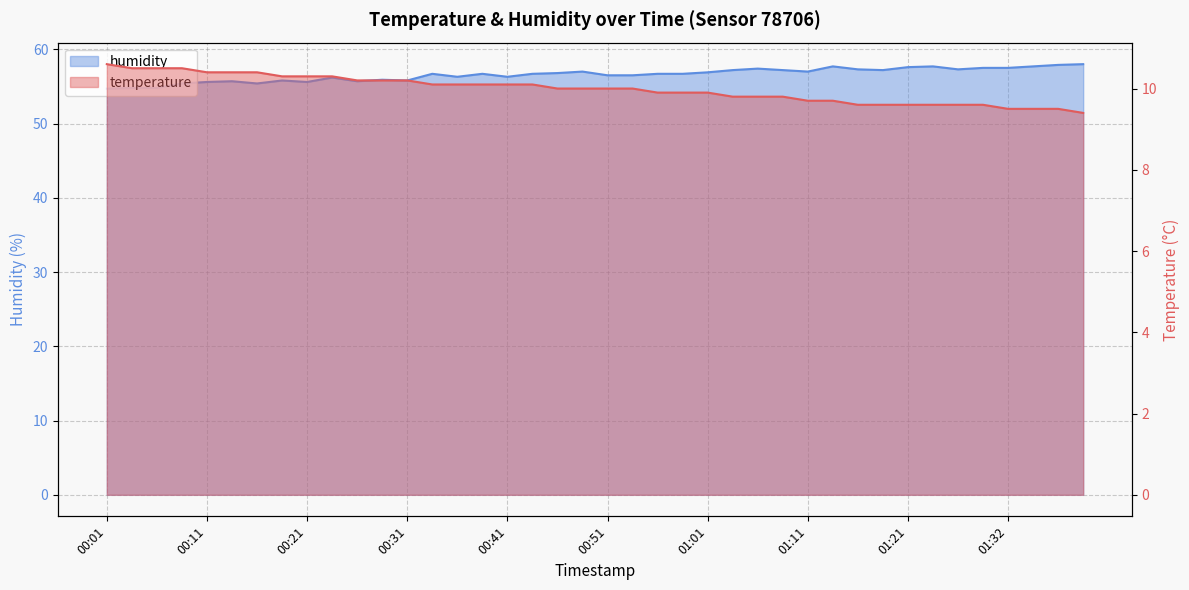

Reading left to right, what are all the values shown in this chart?

temperature: 00:01=10.6	00:03=10.5	00:06=10.5	00:08=10.5	00:11=10.4	00:13=10.4	00:16=10.4	00:18=10.3	00:21=10.3	00:23=10.3	00:26=10.2	00:28=10.2	00:31=10.2	00:33=10.1	00:36=10.1	00:38=10.1	00:41=10.1	00:43=10.1	00:46=10.0	00:48=10.0	00:51=10.0	00:53=10.0	00:56=9.9	00:58=9.9	01:01=9.9	01:03=9.8	01:06=9.8	01:08=9.8	01:11=9.7	01:13=9.7	01:16=9.6	01:19=9.6	01:21=9.6	01:24=9.6	01:27=9.6	01:29=9.6	01:32=9.5	01:34=9.5	01:37=9.5	01:39=9.4
humidity: 00:01=54.7	00:03=54.8	00:06=54.8	00:08=55.4	00:11=55.6	00:13=55.7	00:16=55.4	00:18=55.8	00:21=55.6	00:23=56.2	00:26=55.7	00:28=55.9	00:31=55.8	00:33=56.7	00:36=56.3	00:38=56.7	00:41=56.3	00:43=56.7	00:46=56.8	00:48=57.0	00:51=56.5	00:53=56.5	00:56=56.7	00:58=56.7	01:01=56.9	01:03=57.2	01:06=57.4	01:08=57.2	01:11=57.0	01:13=57.7	01:16=57.3	01:19=57.2	01:21=57.6	01:24=57.7	01:27=57.3	01:29=57.5	01:32=57.5	01:34=57.7	01:37=57.9	01:39=58.0